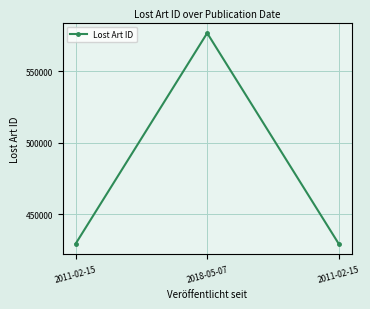

Reading left to right, list all the values displayed in this chart.

429425	576852	429426